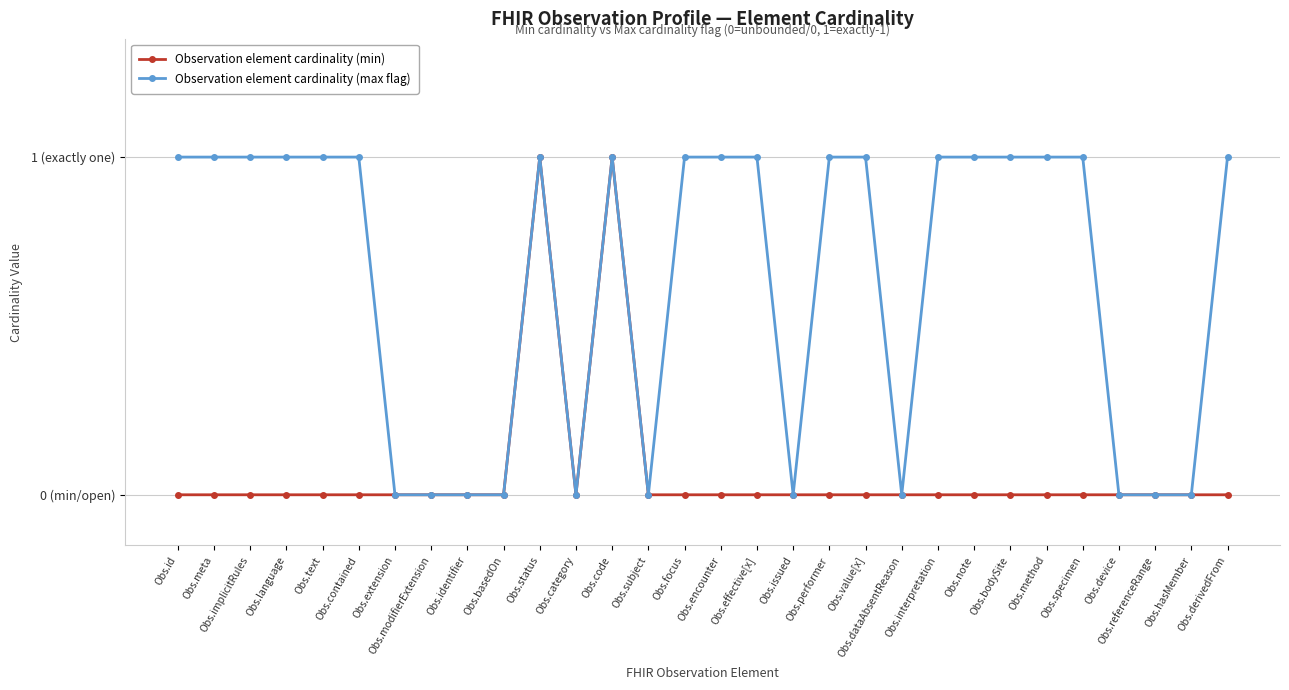

What is the difference between the second highest and minimum values in the Observation element cardinality (max flag) series?

1